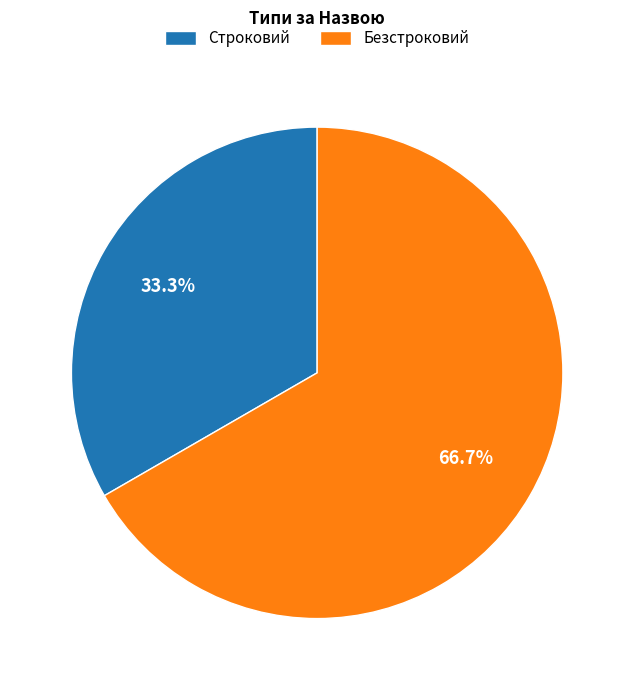

What percentage is the Строковий slice, to the nearest percent?

33%